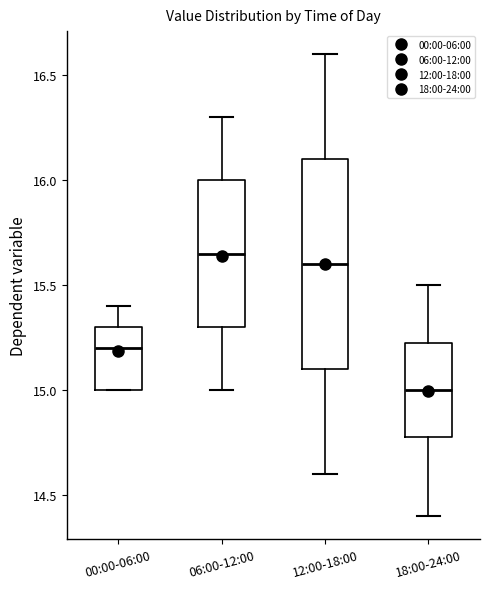

Reading left to right, transcribe this box plot: for each box, give where its median line is, the range the box spans, and where its two whiskers end, as read against the y-axis. The values are not printed on the chart, so give them approximately, as read against the axis.

00:00-06:00: median 15.20, box 15.00 to 15.30, whiskers 15.00 to 15.40
06:00-12:00: median 15.65, box 15.30 to 16.00, whiskers 15.00 to 16.30
12:00-18:00: median 15.60, box 15.10 to 16.10, whiskers 14.60 to 16.60
18:00-24:00: median 15.00, box 14.80 to 15.25, whiskers 14.40 to 15.50